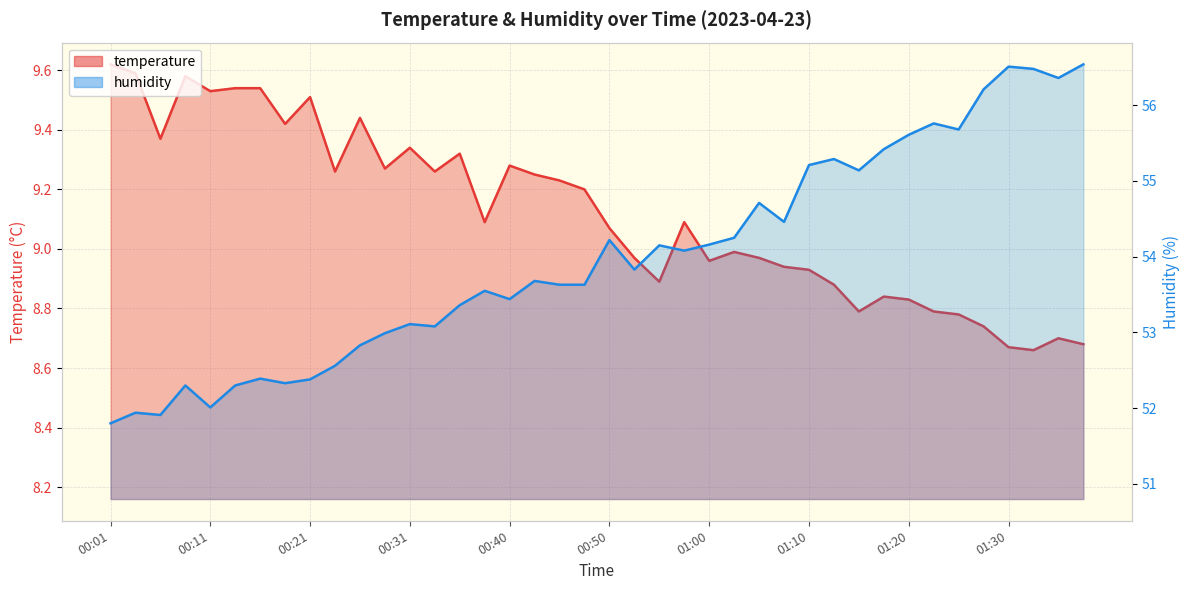

What is the difference between the maximum and minimum values in the humidity series?

4.7